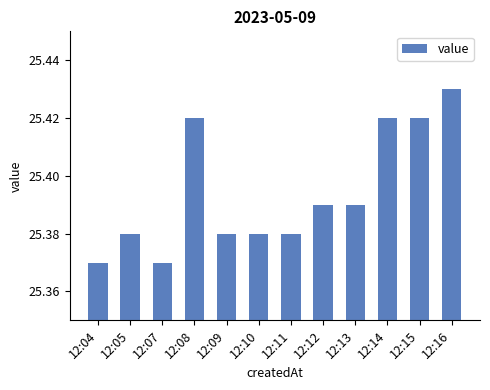

What is the sum of the values at 12:10 and 12:09?

50.8